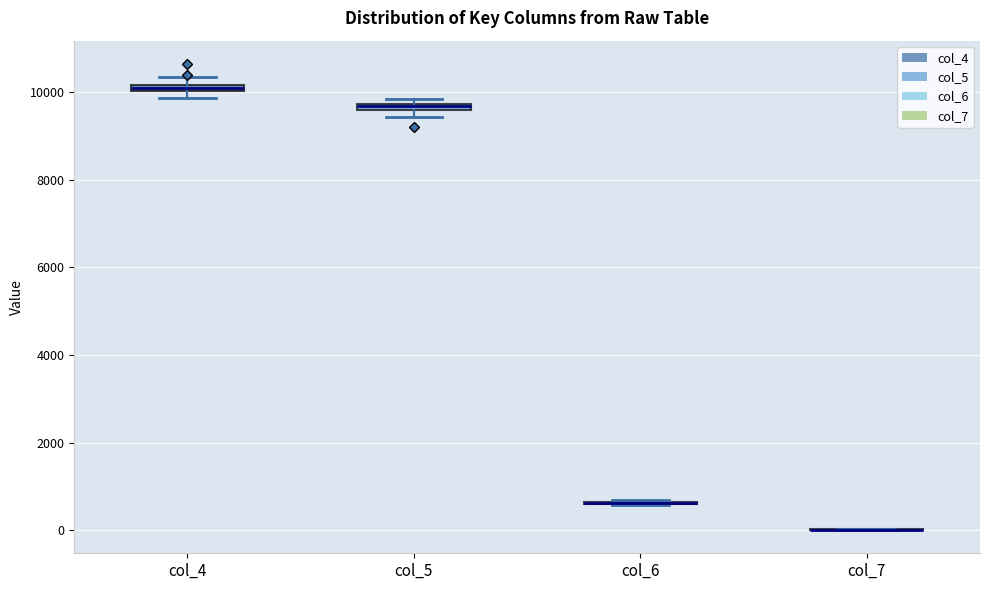

Where is the upper edge of the box for col_4 on the y-axis? The values are not printed on the chart, so give them approximately, as read against the axis.

10200